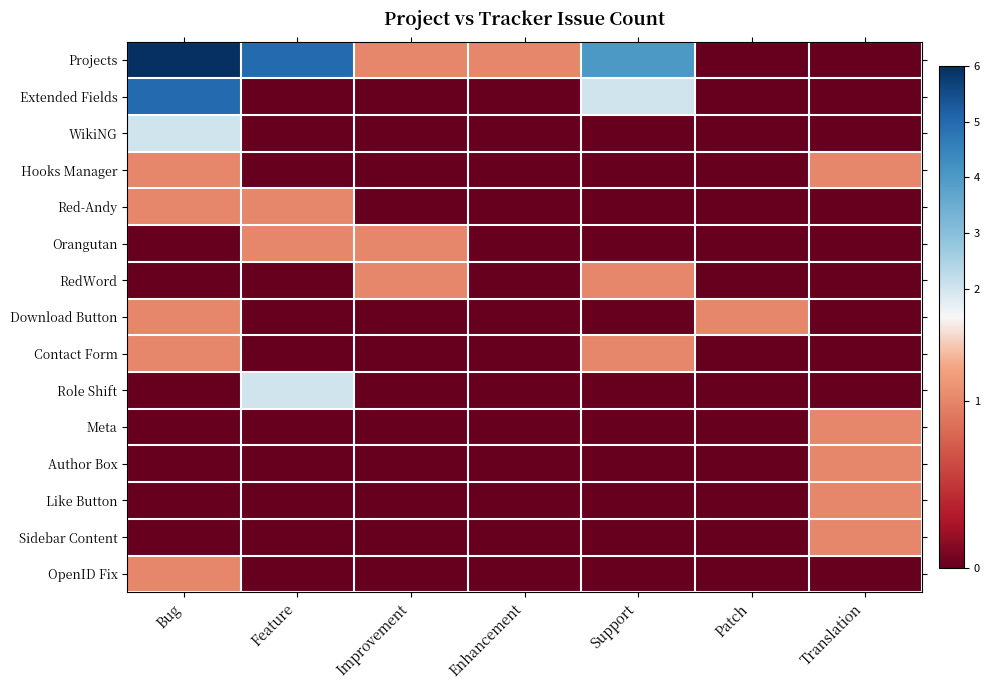

Reading left to right, what are all the values shown in this chart?

Projects: Bug=6	Feature=5	Improvement=1	Enhancement=1	Support=4	Patch=0	Translation=0
Extended Fields: Bug=5	Feature=0	Improvement=0	Enhancement=0	Support=2	Patch=0	Translation=0
WikiNG: Bug=2	Feature=0	Improvement=0	Enhancement=0	Support=0	Patch=0	Translation=0
Hooks Manager: Bug=1	Feature=0	Improvement=0	Enhancement=0	Support=0	Patch=0	Translation=1
Red-Andy: Bug=1	Feature=1	Improvement=0	Enhancement=0	Support=0	Patch=0	Translation=0
Orangutan: Bug=0	Feature=1	Improvement=1	Enhancement=0	Support=0	Patch=0	Translation=0
RedWord: Bug=0	Feature=0	Improvement=1	Enhancement=0	Support=1	Patch=0	Translation=0
Download Button: Bug=1	Feature=0	Improvement=0	Enhancement=0	Support=0	Patch=1	Translation=0
Contact Form: Bug=1	Feature=0	Improvement=0	Enhancement=0	Support=1	Patch=0	Translation=0
Role Shift: Bug=0	Feature=2	Improvement=0	Enhancement=0	Support=0	Patch=0	Translation=0
Meta: Bug=0	Feature=0	Improvement=0	Enhancement=0	Support=0	Patch=0	Translation=1
Author Box: Bug=0	Feature=0	Improvement=0	Enhancement=0	Support=0	Patch=0	Translation=1
Like Button: Bug=0	Feature=0	Improvement=0	Enhancement=0	Support=0	Patch=0	Translation=1
Sidebar Content: Bug=0	Feature=0	Improvement=0	Enhancement=0	Support=0	Patch=0	Translation=1
OpenID Fix: Bug=1	Feature=0	Improvement=0	Enhancement=0	Support=0	Patch=0	Translation=0